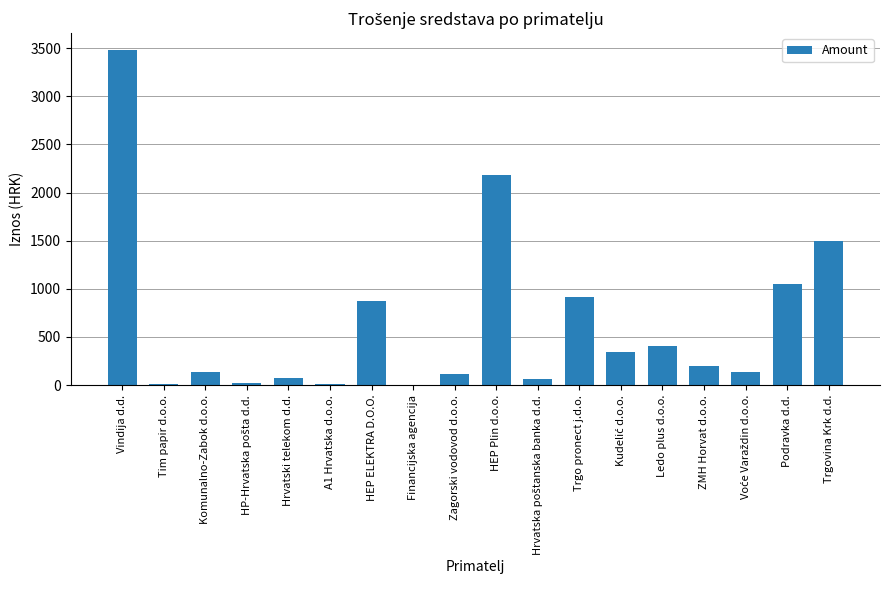

At which category does the chart reach its peak across all series?

Vindija d.d.